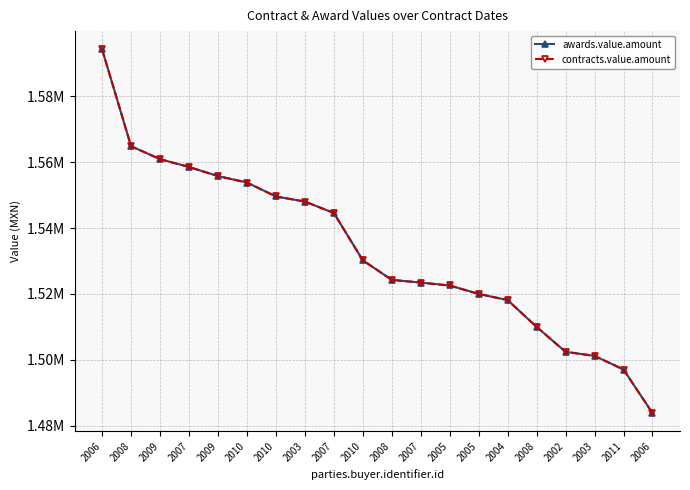

Is the value of contracts.value.amount at 2010 greater than the value of awards.value.amount at 2008?

No